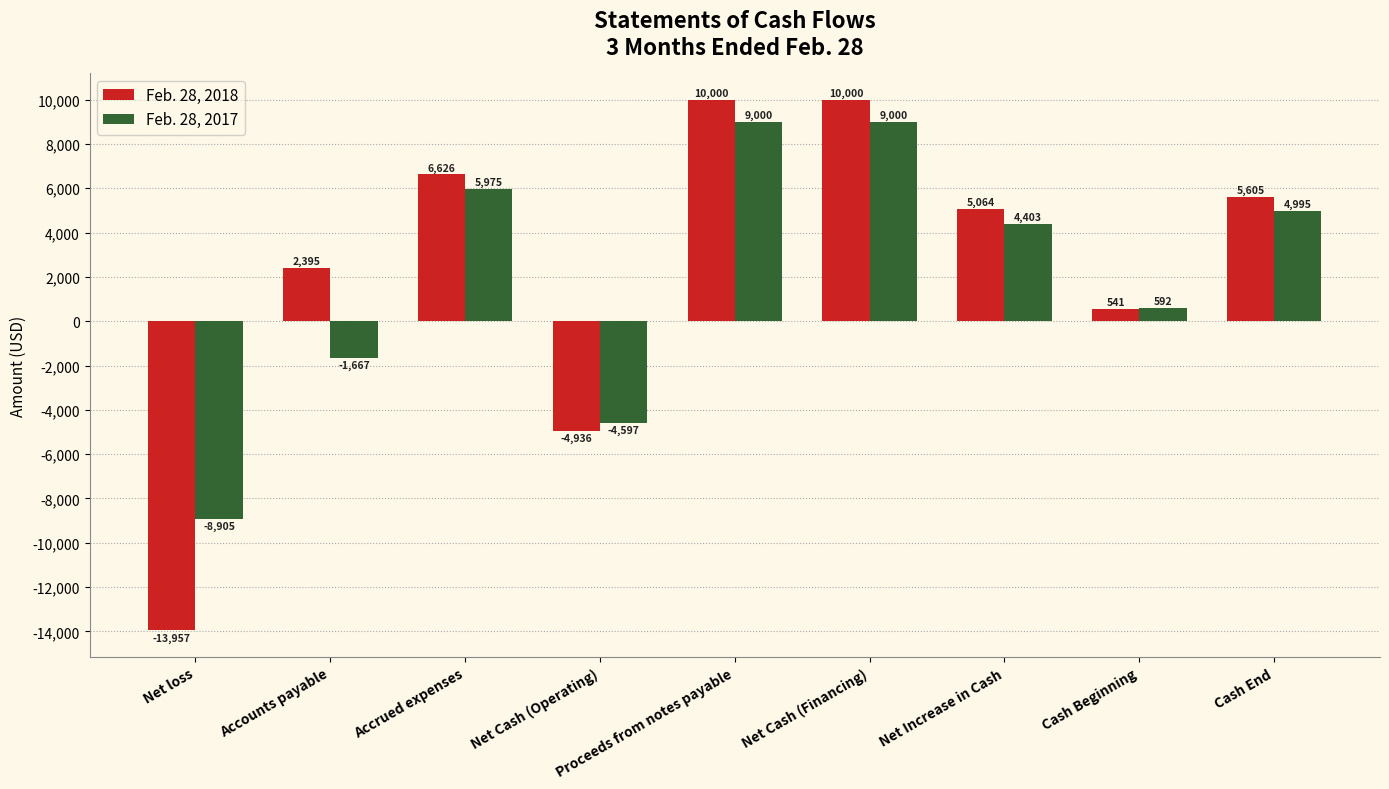

How many bars are there in total?

18